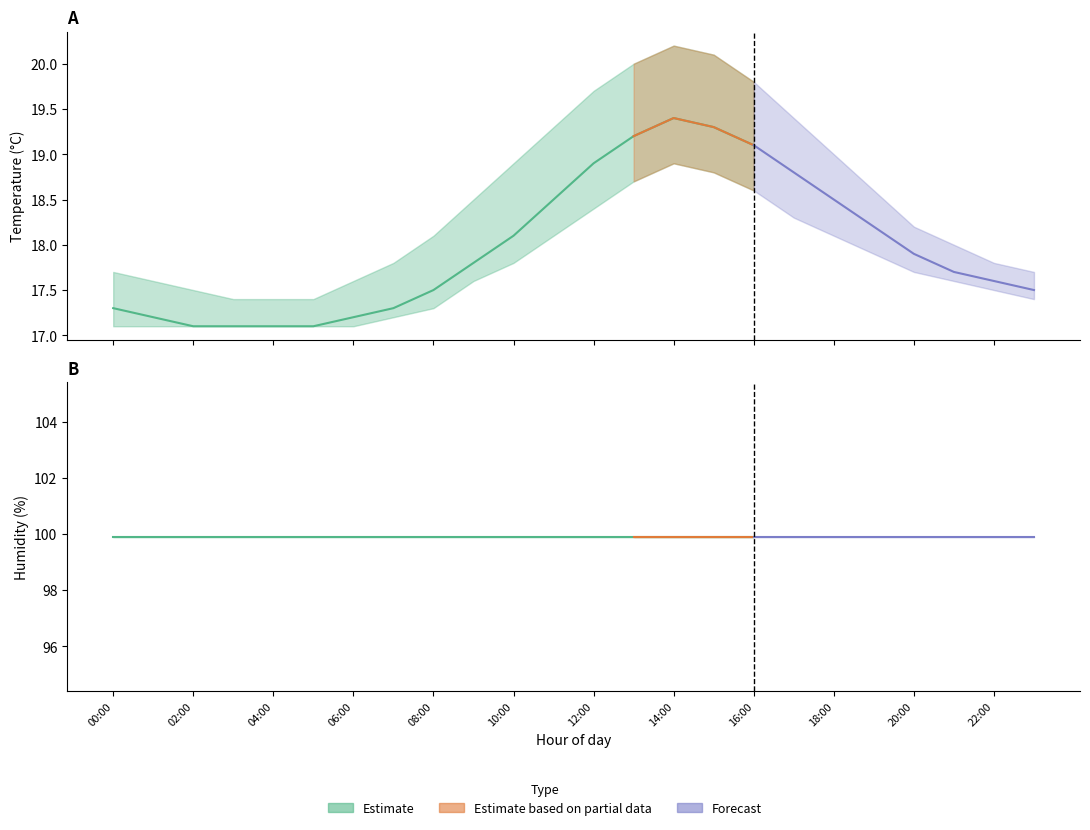

At which category does the chart reach its minimum across all series?

02:00